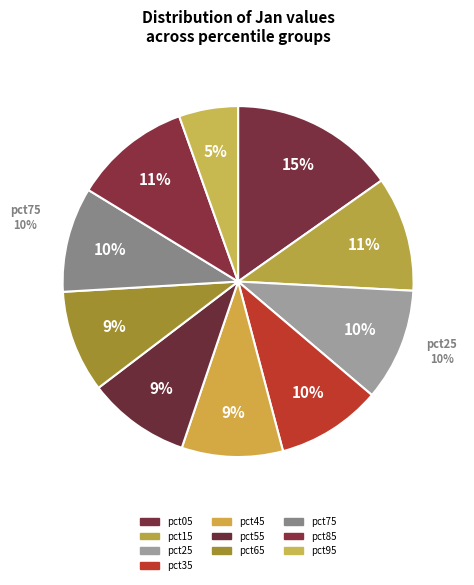

The pct85 slice represents 11% of the pie. True or false?

True